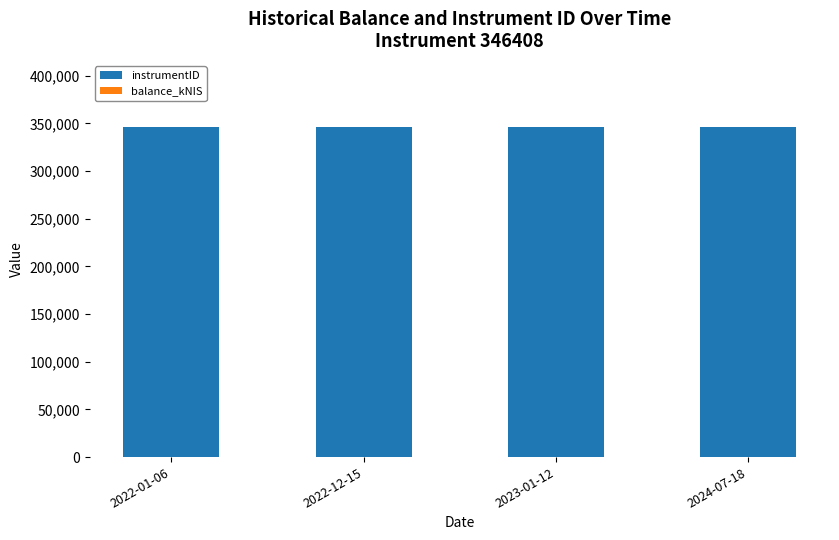

At how many categories does at least one series exceed 166660?

4